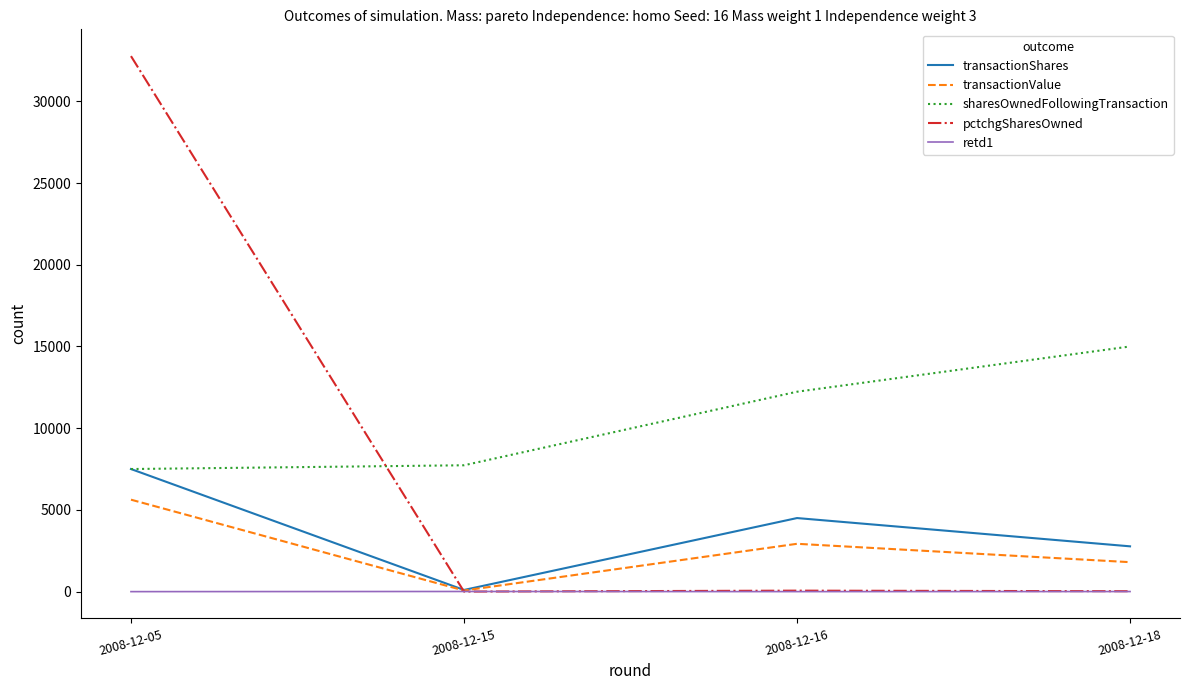

Which series changed the most between 2008-12-05 and 2008-12-16?

pctchgSharesOwned